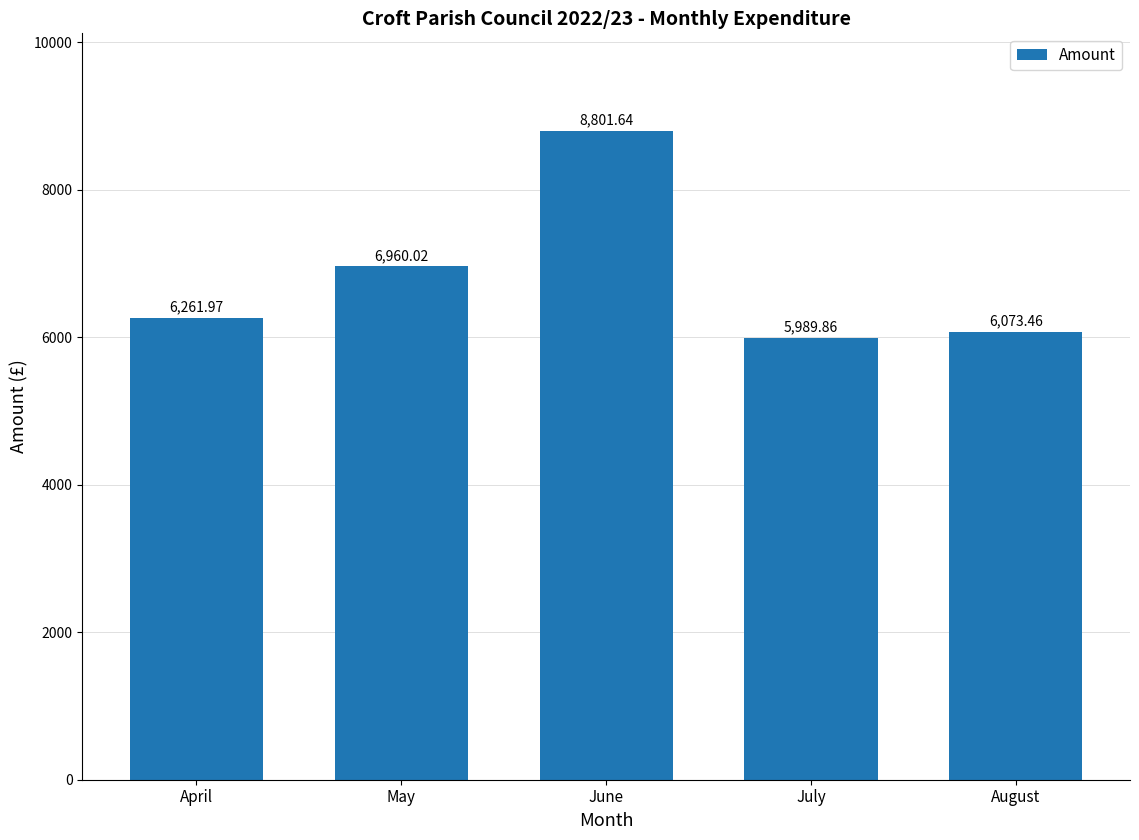

How many distinct data groups are displayed?

1